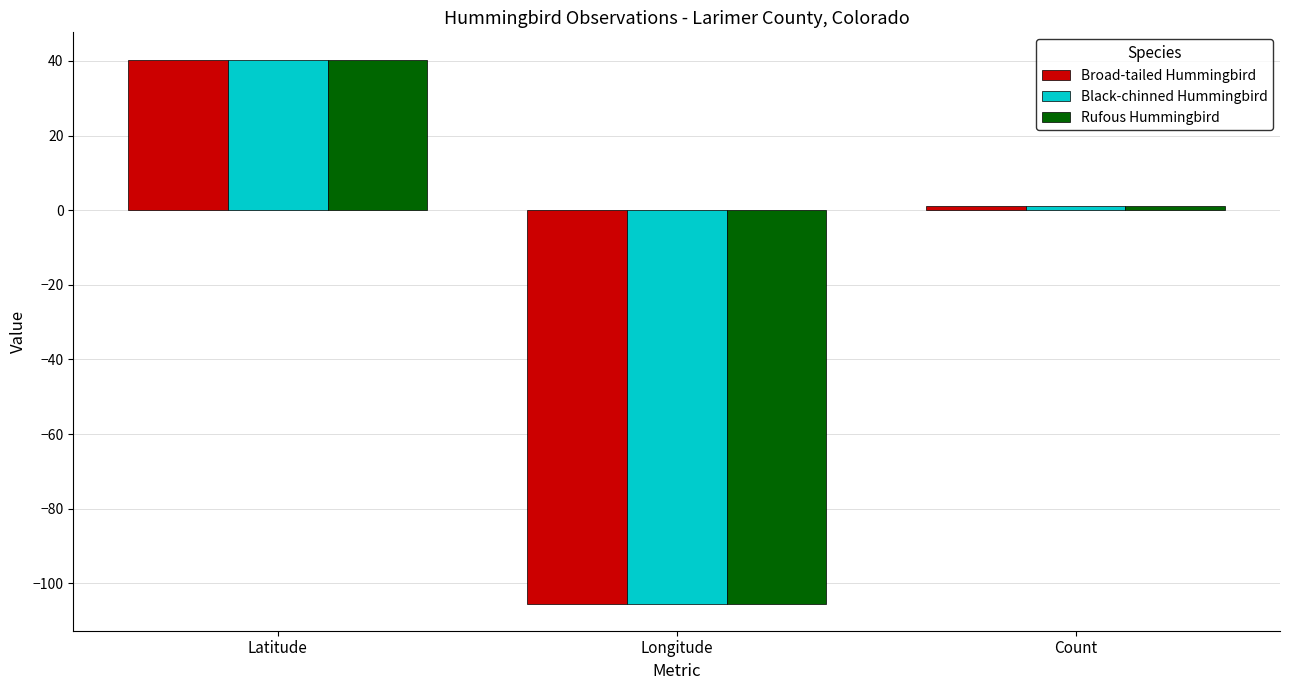

How many groups of bars are there?

3